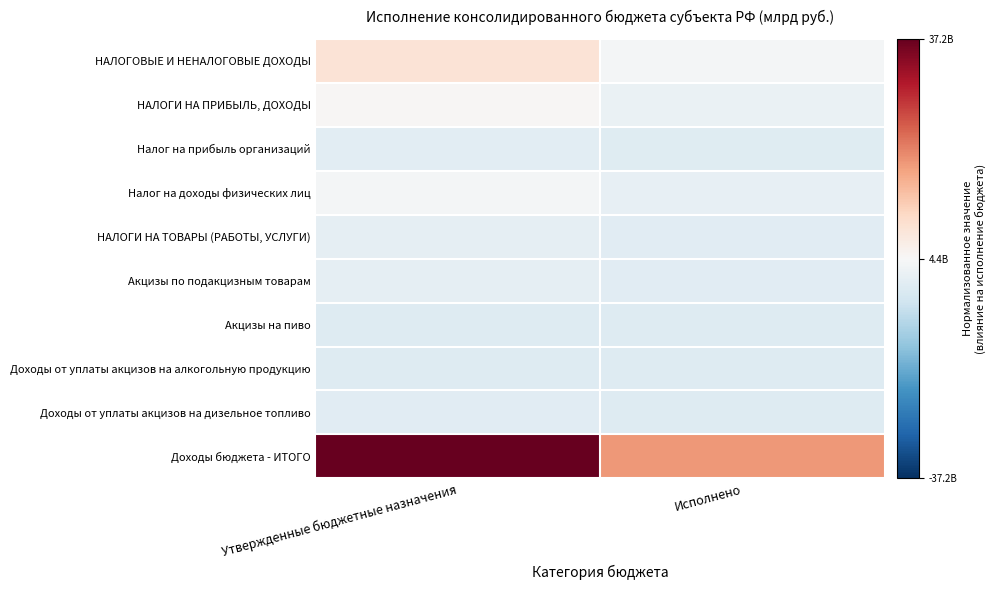

Reading right to left, what are all the values shown in this chart?

НАЛОГОВЫЕ И НЕНАЛОГОВЫЕ ДОХОДЫ: Исполнено=-0.0	Утвержденные бюджетные назначения=0.1
НАЛОГИ НА ПРИБЫЛЬ, ДОХОДЫ: Исполнено=-0.1	Утвержденные бюджетные назначения=0.0
Налог на прибыль организаций: Исполнено=-0.1	Утвержденные бюджетные назначения=-0.1
Налог на доходы физических лиц: Исполнено=-0.1	Утвержденные бюджетные назначения=-0.0
НАЛОГИ НА ТОВАРЫ (РАБОТЫ, УСЛУГИ): Исполнено=-0.1	Утвержденные бюджетные назначения=-0.1
Акцизы по подакцизным товарам: Исполнено=-0.1	Утвержденные бюджетные назначения=-0.1
Акцизы на пиво: Исполнено=-0.1	Утвержденные бюджетные назначения=-0.1
Доходы от уплаты акцизов на алкогольную продукцию: Исполнено=-0.1	Утвержденные бюджетные назначения=-0.1
Доходы от уплаты акцизов на дизельное топливо: Исполнено=-0.1	Утвержденные бюджетные назначения=-0.1
Доходы бюджета - ИТОГО: Исполнено=0.4	Утвержденные бюджетные назначения=1.0